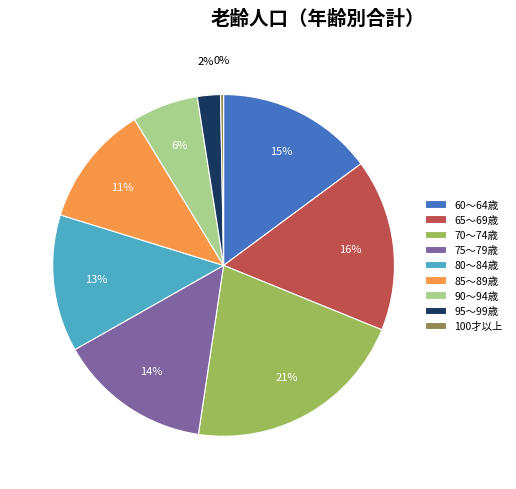

Is the sum of 80～84歳 and 85～89歳 greater than half?

No